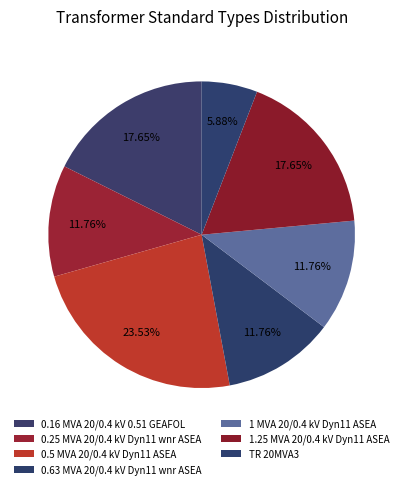

Is it true that 1.25 MVA 20/0.4 kV Dyn11 ASEA is 18% of the pie?

True